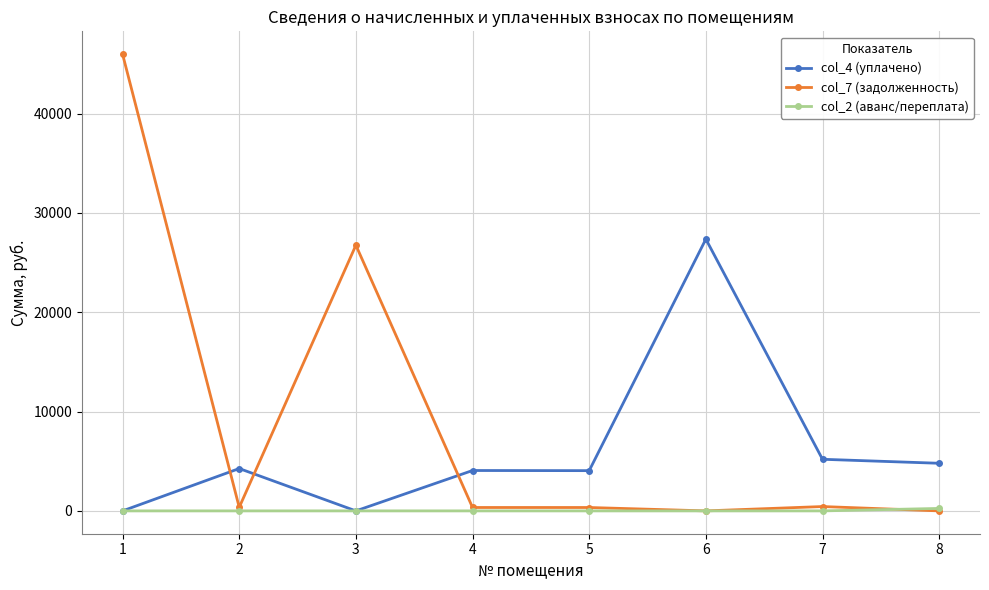

True or false: col_4 (уплачено) and col_7 (задолженность) cross at least once.

True